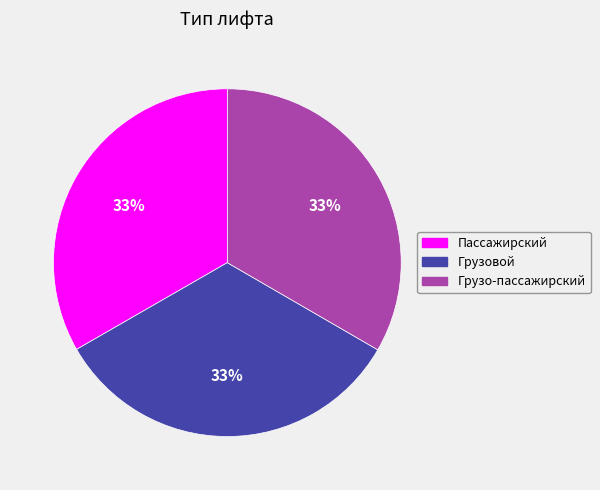

What percentage is the Грузовой slice, to the nearest percent?

33%